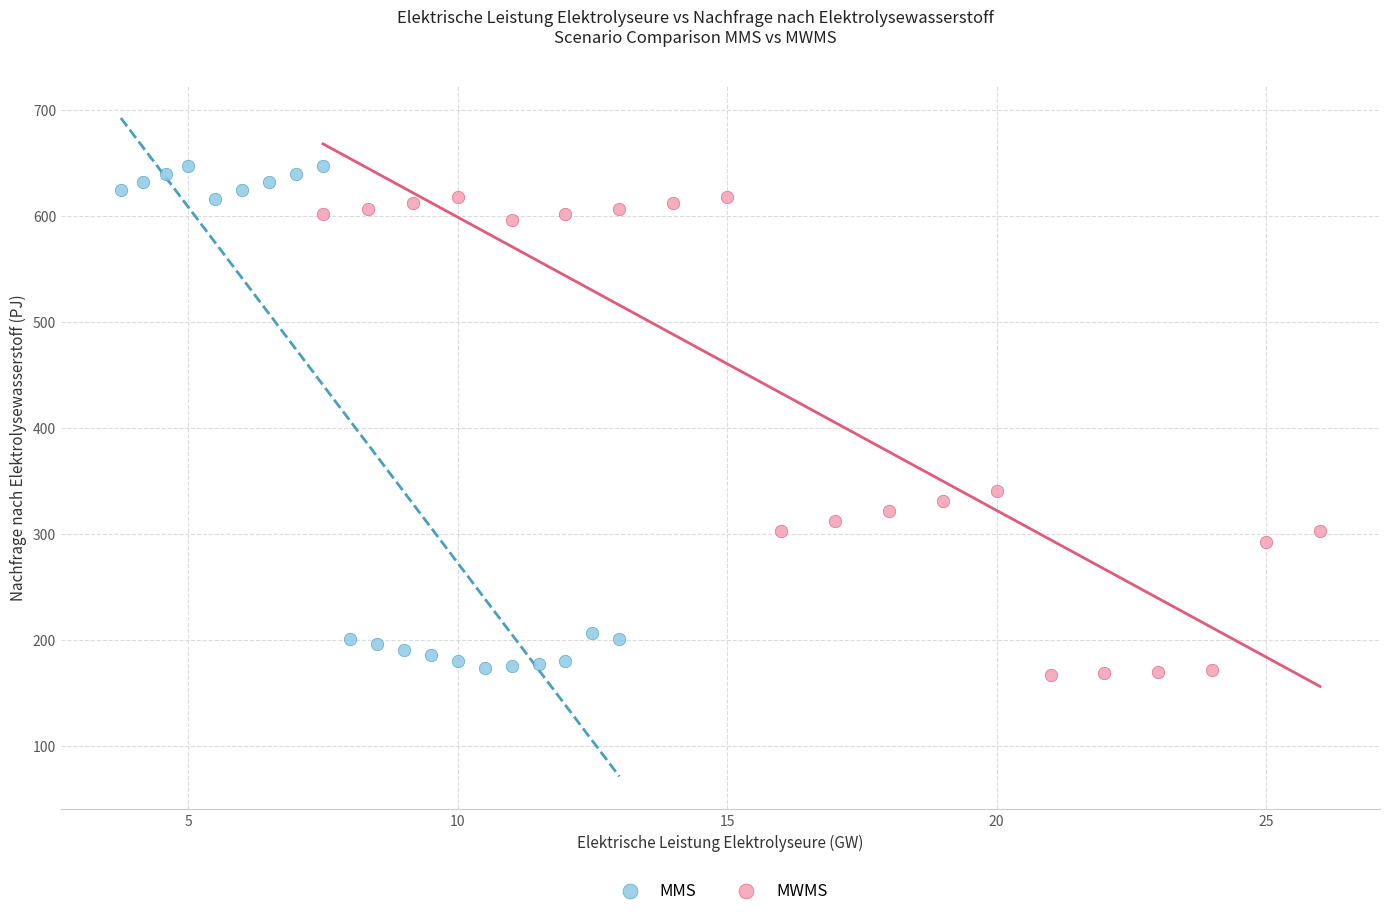

Which series reaches the maximum Y coordinate?

MMS